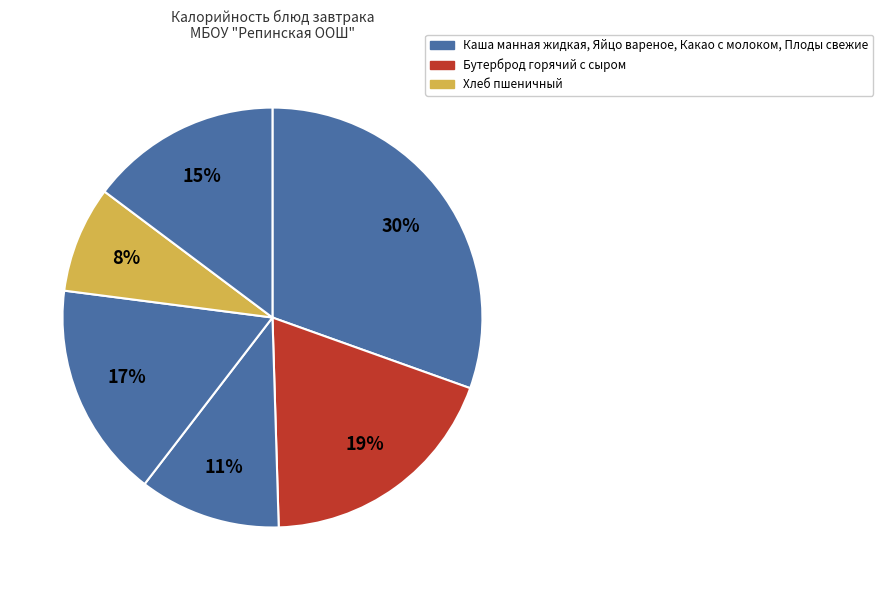

To the nearest percent, what is the average slice percentage?

17%